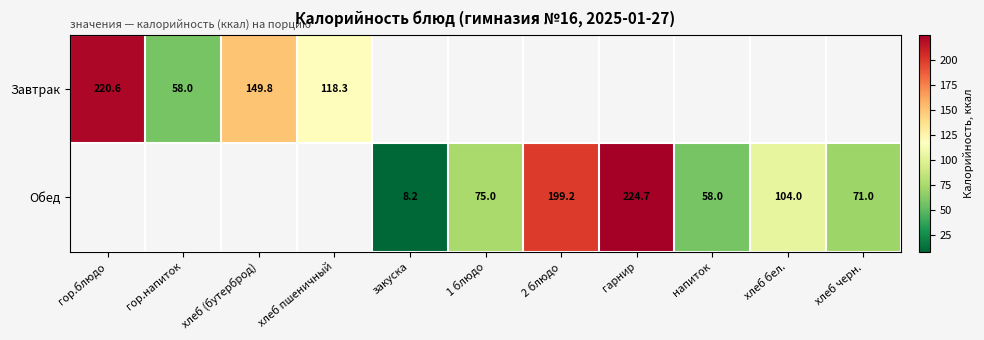

The value of Завтрак at гор.напиток is 80.0. True or false?

False